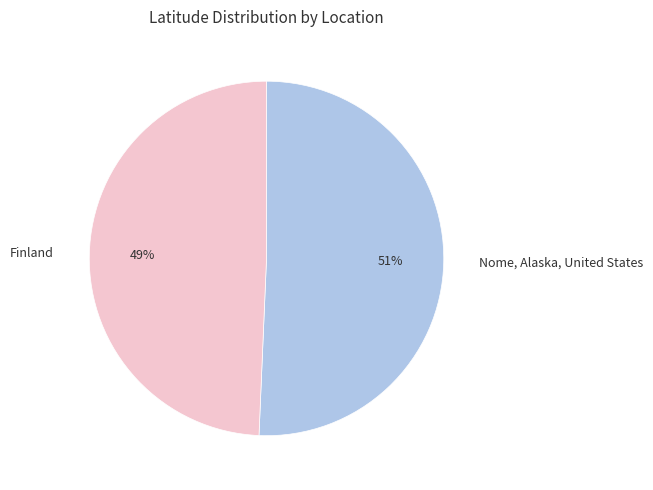

Is there a majority slice in this chart?

Yes